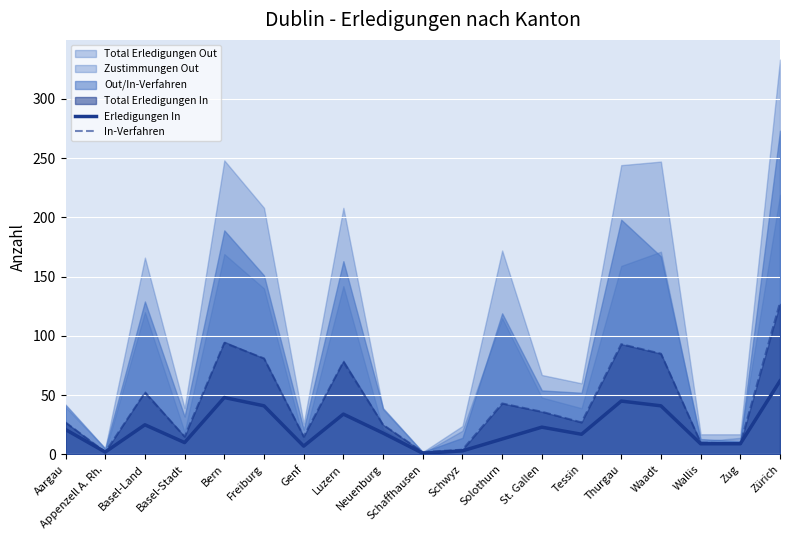

True or false: In-Verfahren and Erledigungen In cross at least once.

False